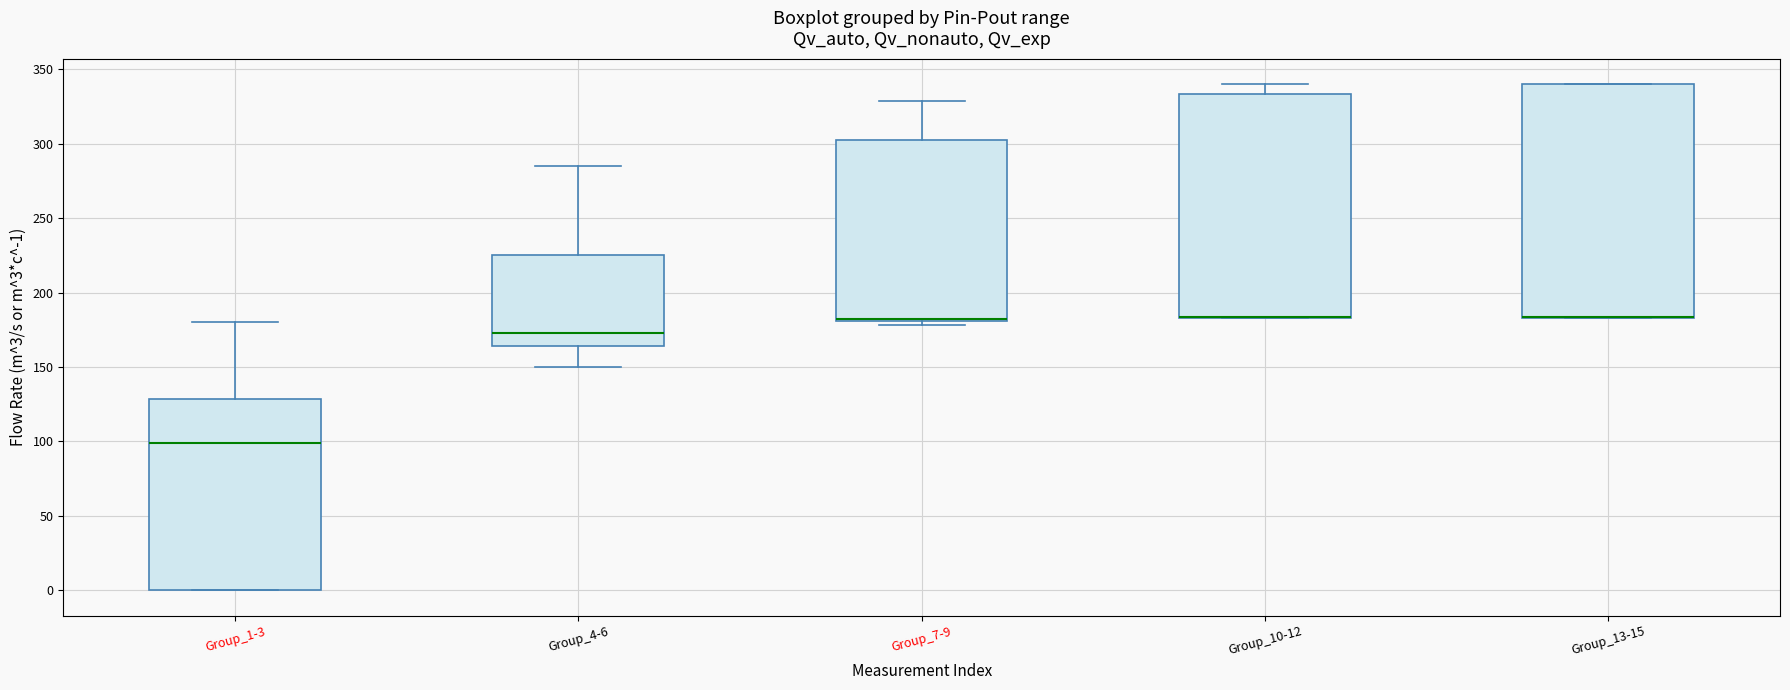

Reading left to right, read every box against the y-axis: the position of its median line, the range the box covers, and the ends of its whiskers. The values are not printed on the chart, so give them approximately, as read against the axis.

Group_1-3: median 100, box 0 to 130, whiskers 0 to 180
Group_4-6: median 175, box 165 to 225, whiskers 150 to 285
Group_7-9: median 180 (just above the box's lower edge), box 180 to 305, whiskers 180 (just below the box's lower edge) to 330
Group_10-12: median 185 (drawn on the box's lower edge), box 185 to 335, whiskers 185 to 340
Group_13-15: median 185 (drawn on the box's lower edge), box 185 to 340, whiskers 185 to 340